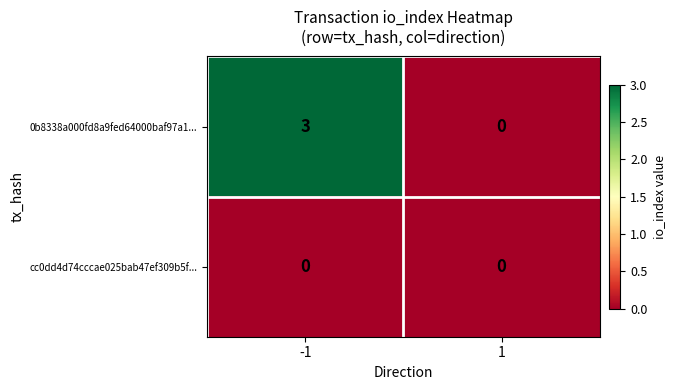

At how many categories does at least one series exceed 1?

1